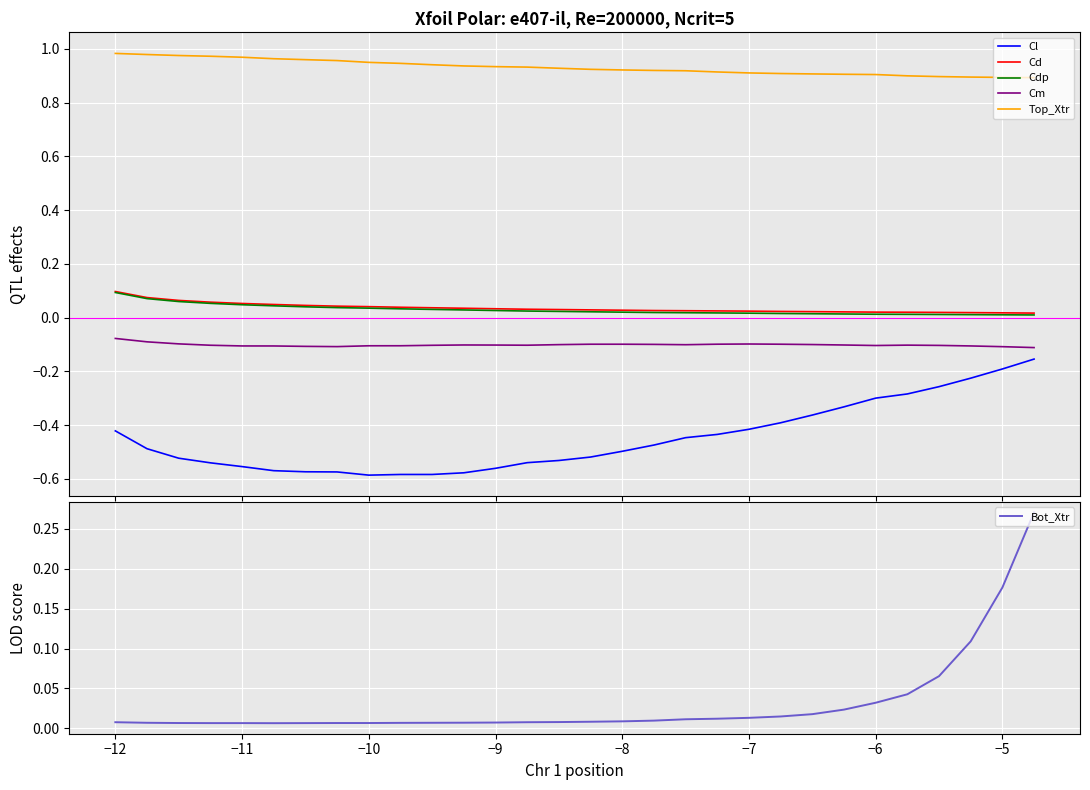

True or false: Cl and Cdp cross at least once.

False